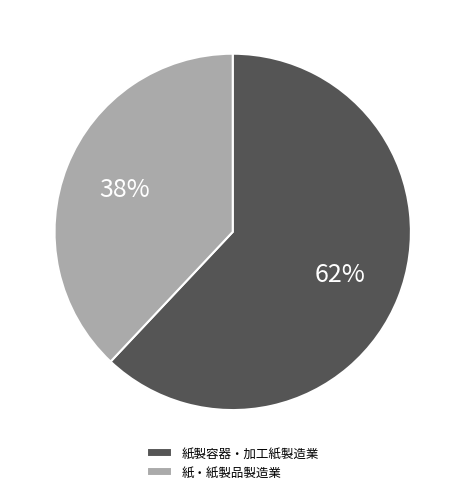

Rank the categories by value from lowest to highest.

紙・紙製品製造業, 紙製容器・加工紙製造業